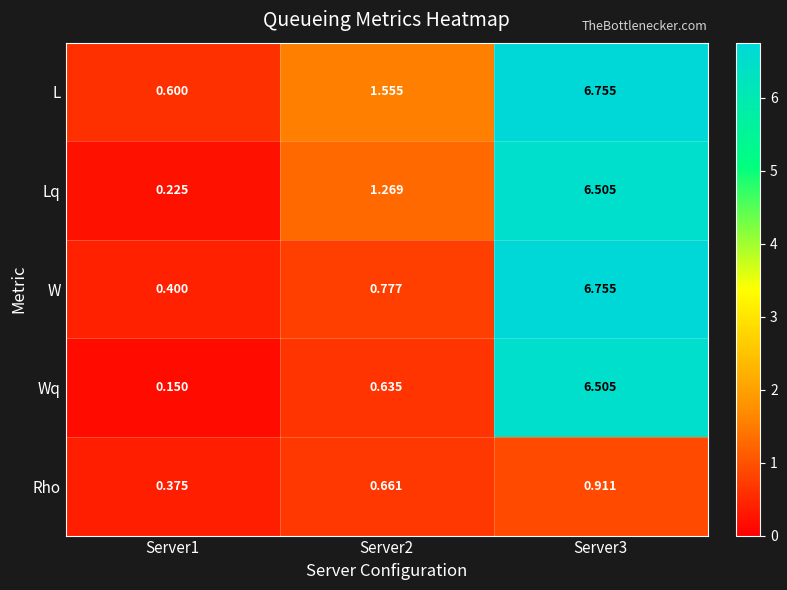

Which series has the largest total across all categories?

L